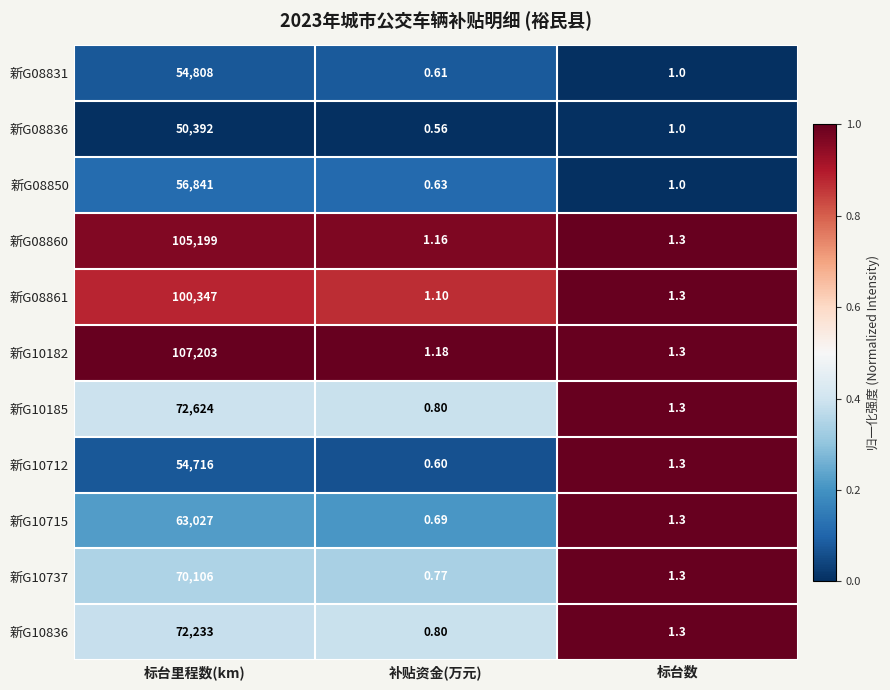

Which category has the lowest value in the 新G10715 series?

补贴资金(万元)